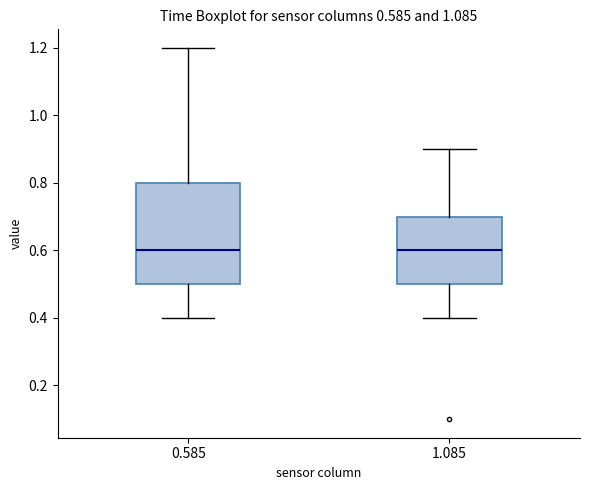

Comparing the boxes themselves (not the whiskers), which one is the tallest?

0.585